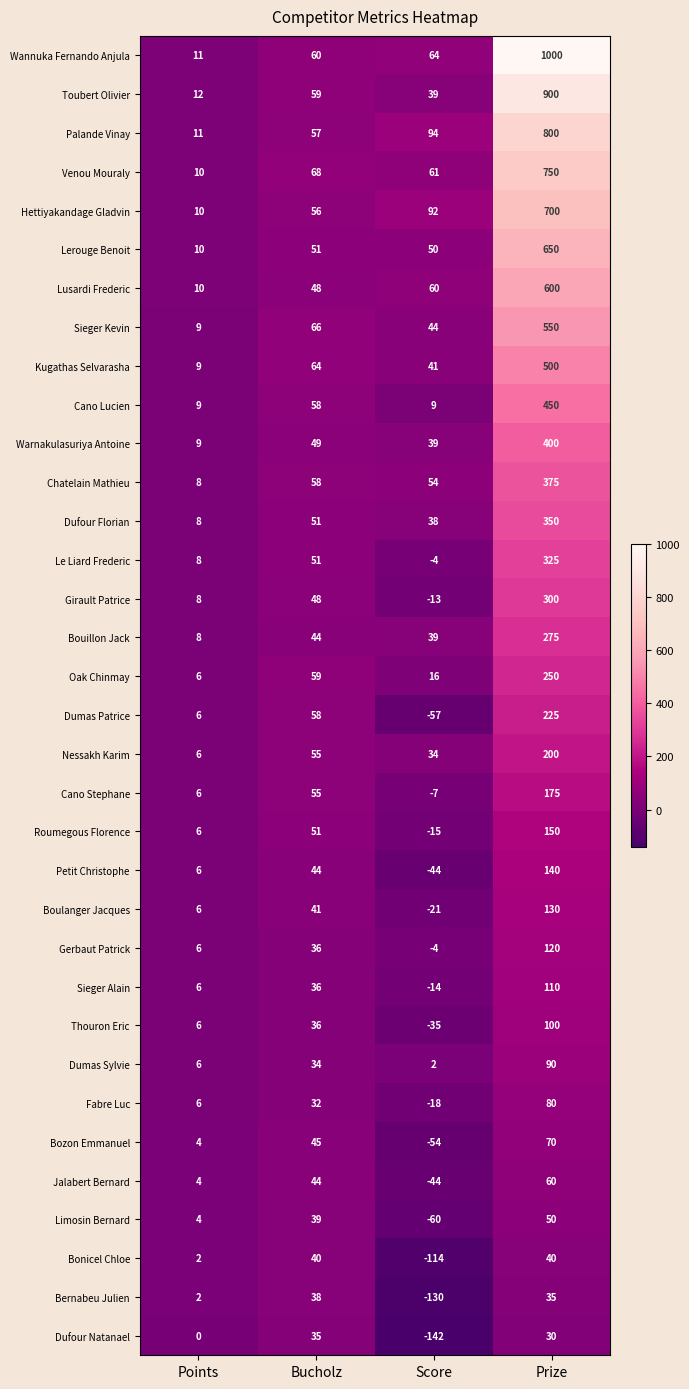

The value of Roumegous Florence at Points is 6. True or false?

True